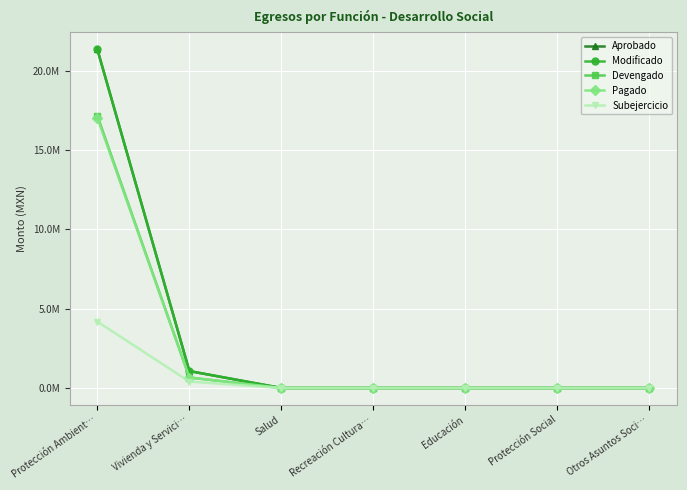

Reading right to left, list all the values displayed in this chart.

Aprobado: 0.0	0.0	0.0	0.0	0.0	1068200.7	21364397.0
Modificado: 0.0	0.0	0.0	0.0	0.0	1068200.7	21364397.0
Devengado: 0.0	0.0	0.0	0.0	0.0	662342.8	17176590.7
Pagado: 0.0	0.0	0.0	0.0	0.0	662342.8	17055895.7
Subejercicio: 0.0	0.0	0.0	0.0	0.0	405857.9	4187806.4